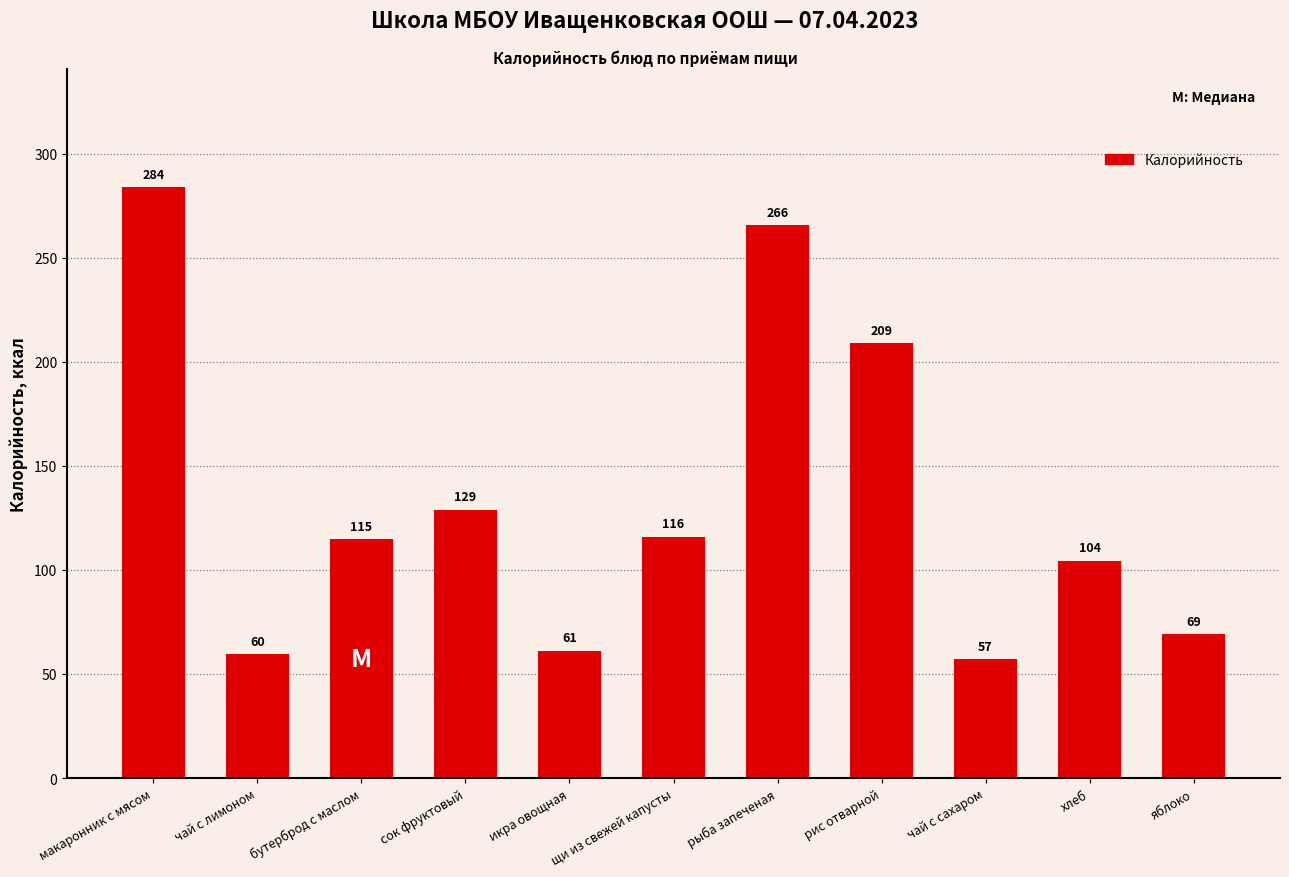

Rank the categories by value from lowest to highest.

чай с сахаром, чай с лимоном, икра овощная, яблоко, хлеб, бутерброд с маслом, щи из свежей капусты, сок фруктовый, рис отварной, рыба запеченая, макаронник с мясом